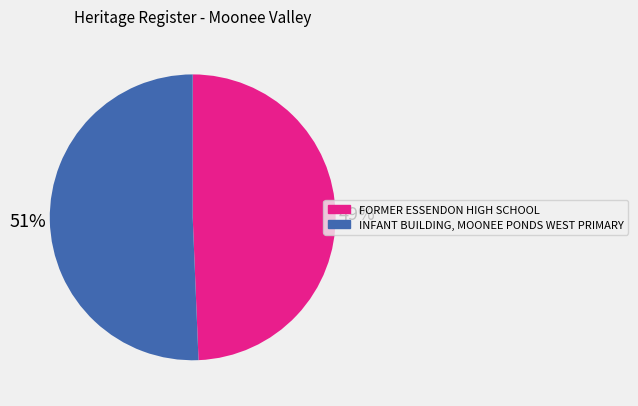

Combined, do INFANT BUILDING, MOONEE PONDS WEST PRIMARY and FORMER ESSENDON HIGH SCHOOL account for over 50%?

Yes